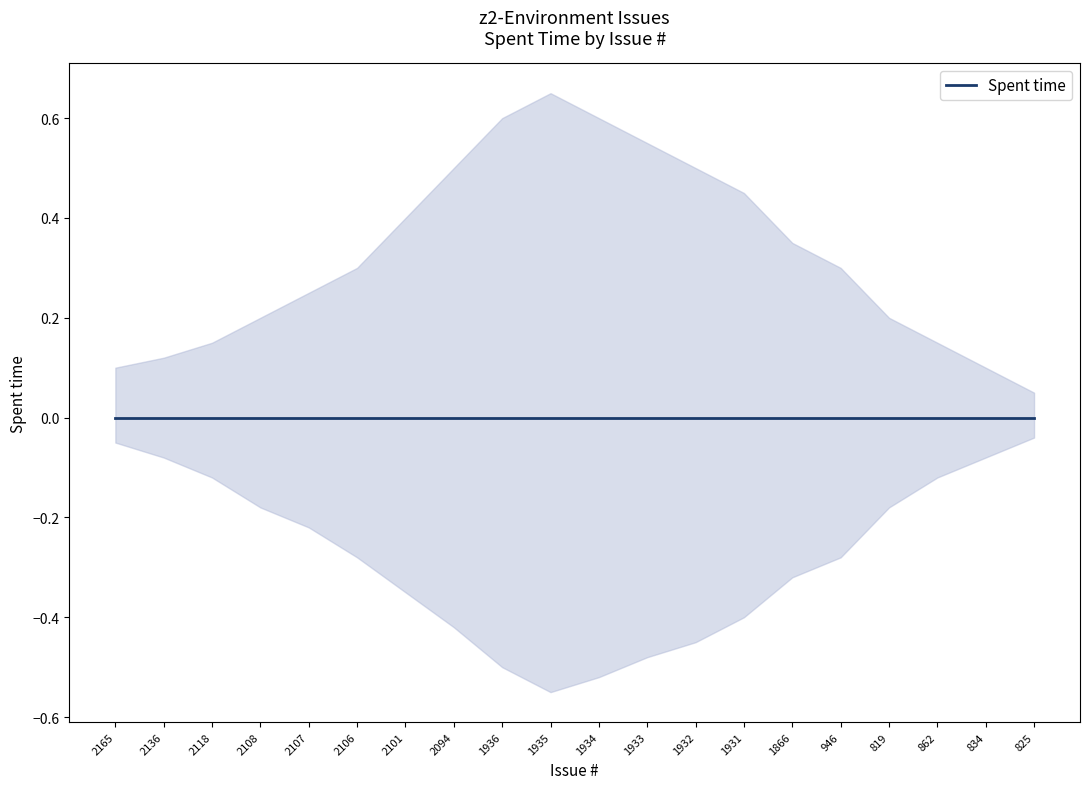

True or false: lower_band and upper_band cross at least once.

False